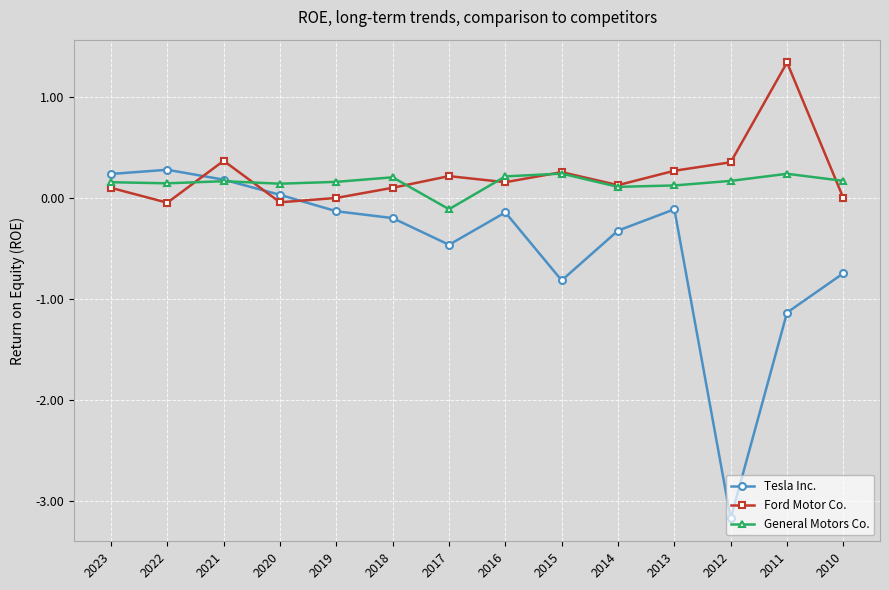

What is the difference between the highest and lowest values at 2014?

0.5